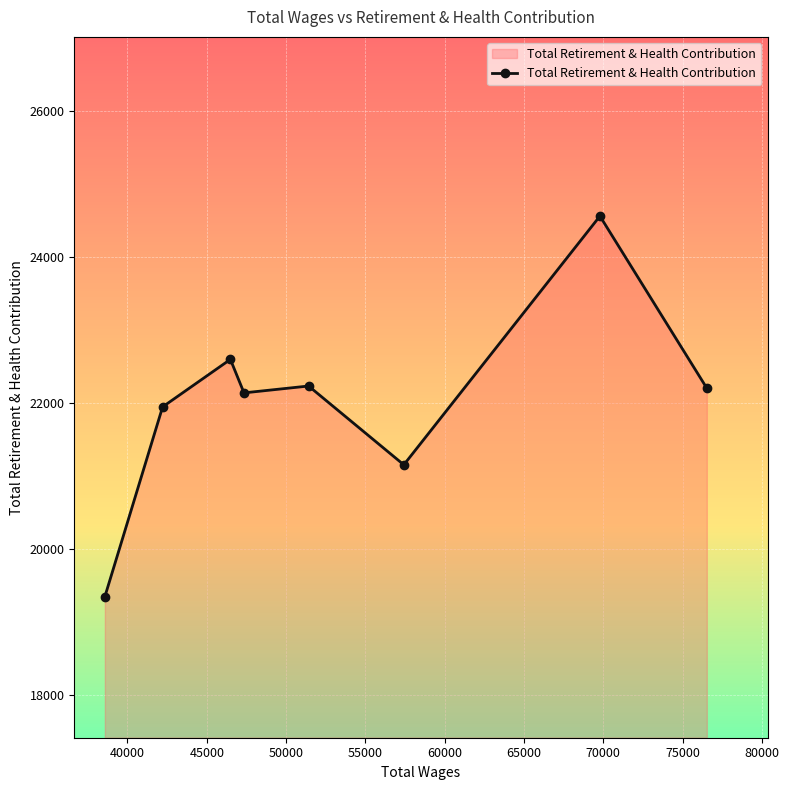

What is the value of the 2nd point from the left?

21945